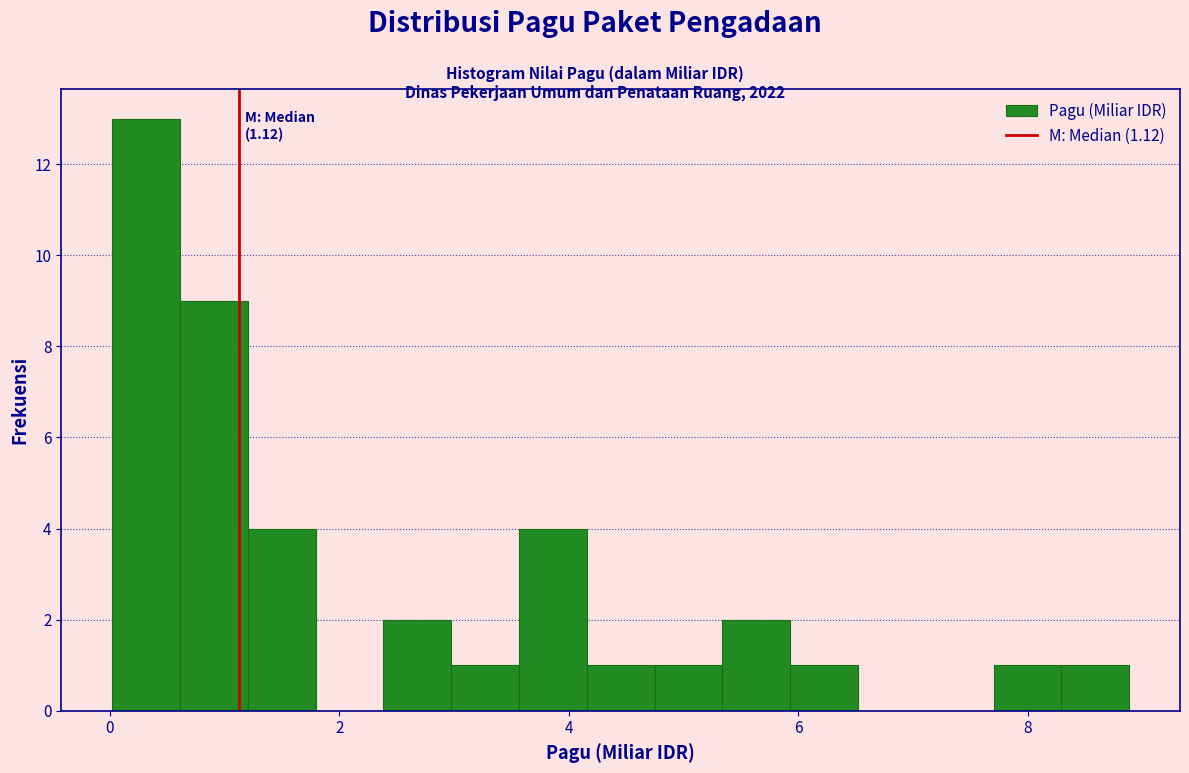

Read against the x-axis, roughly where is the centre of the tallest bar?

0.4